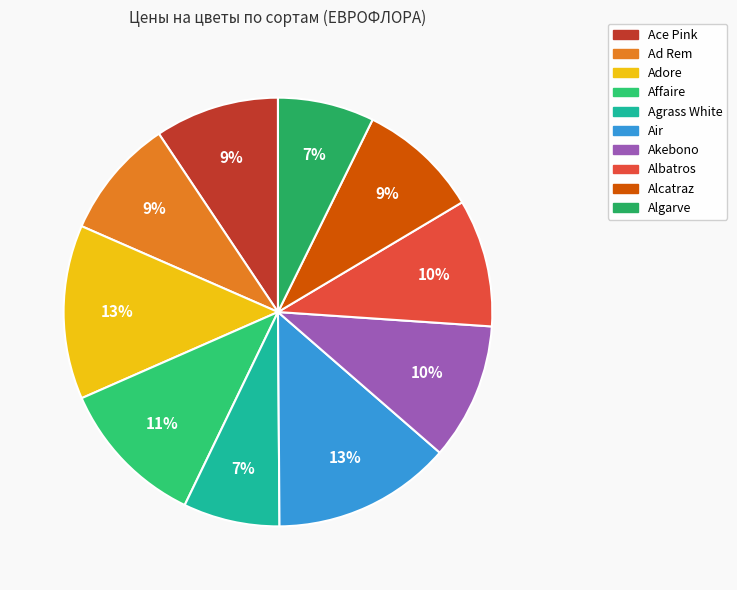

Which category has the biggest portion of the pie?

Air